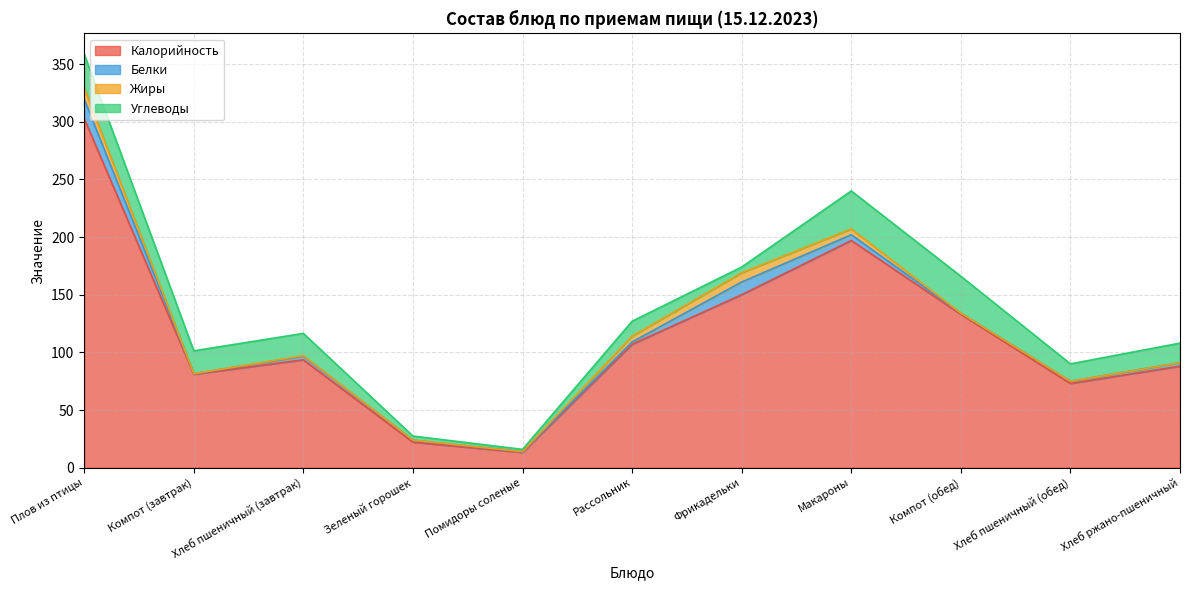

True or false: Калорийность and Белки cross at least once.

False